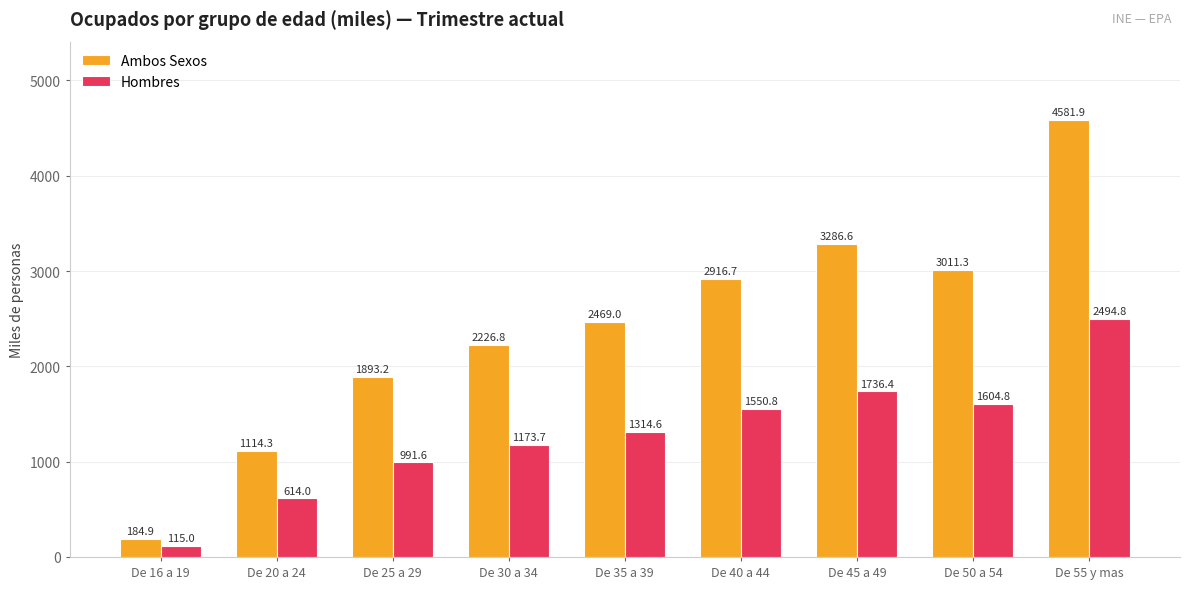

The Hombres series shows 1555.6 at De 55 y mas. True or false?

False